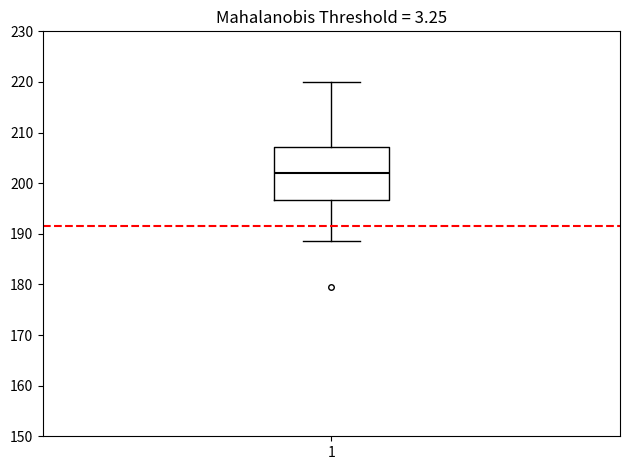

Transcribe this box plot: give where the median line is, the range the box spans, and where the two whiskers end, as read against the y-axis. The values are not printed on the chart, so give them approximately, as read against the axis.

median 202, box 197 to 207, whiskers 189 to 220